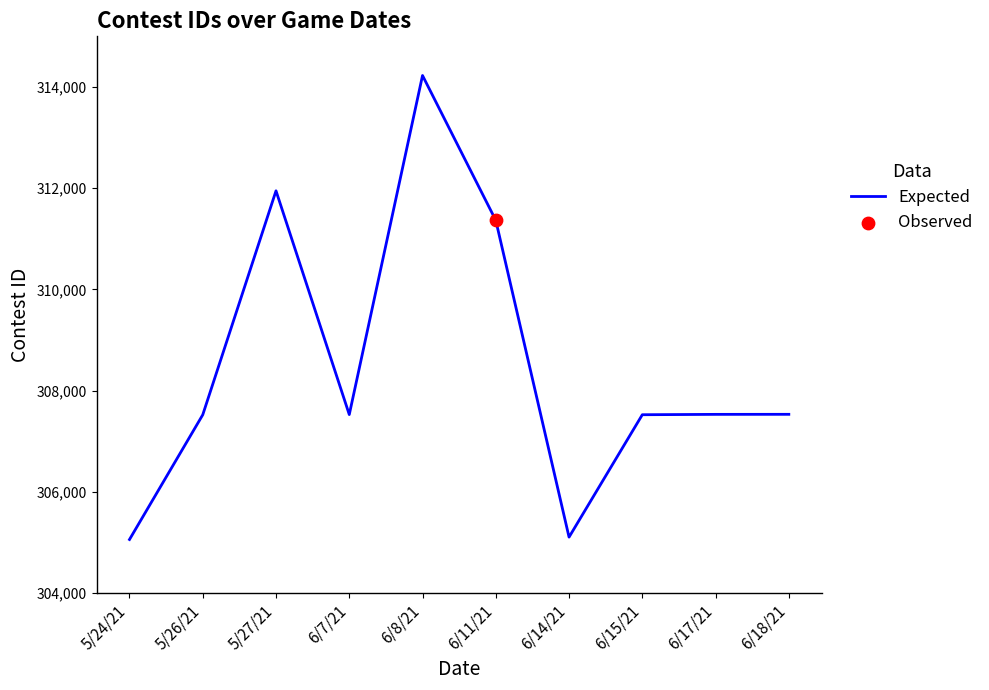

Between 6/7/21 and 5/24/21, which is larger?

6/7/21